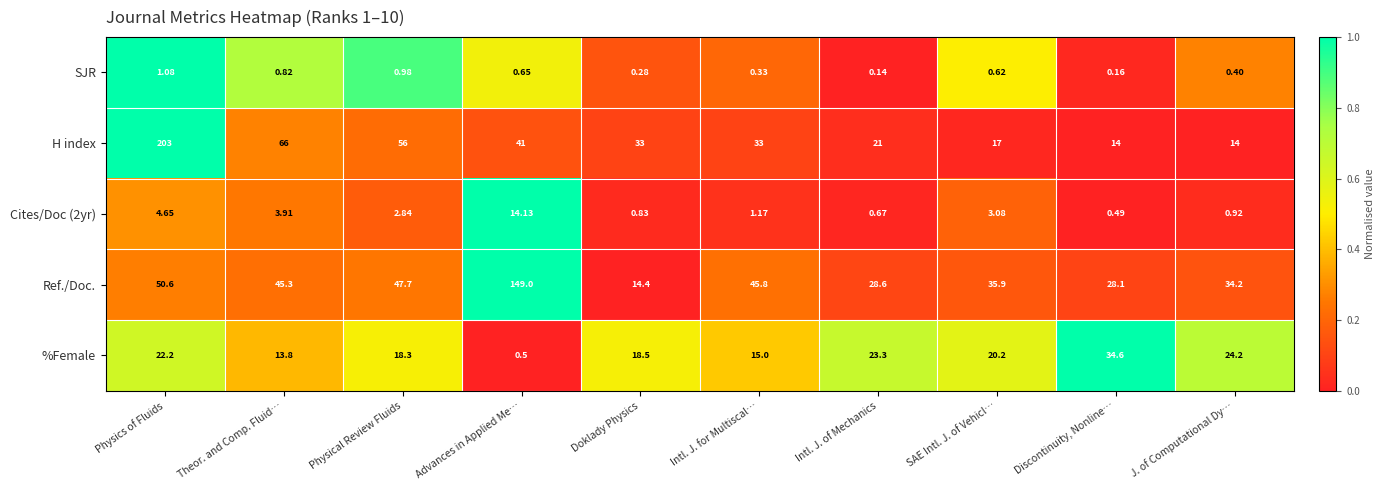

Between Theor. and Comp. Fluid… and Intl. J. of Mechanics, which series saw the biggest shift?

H index